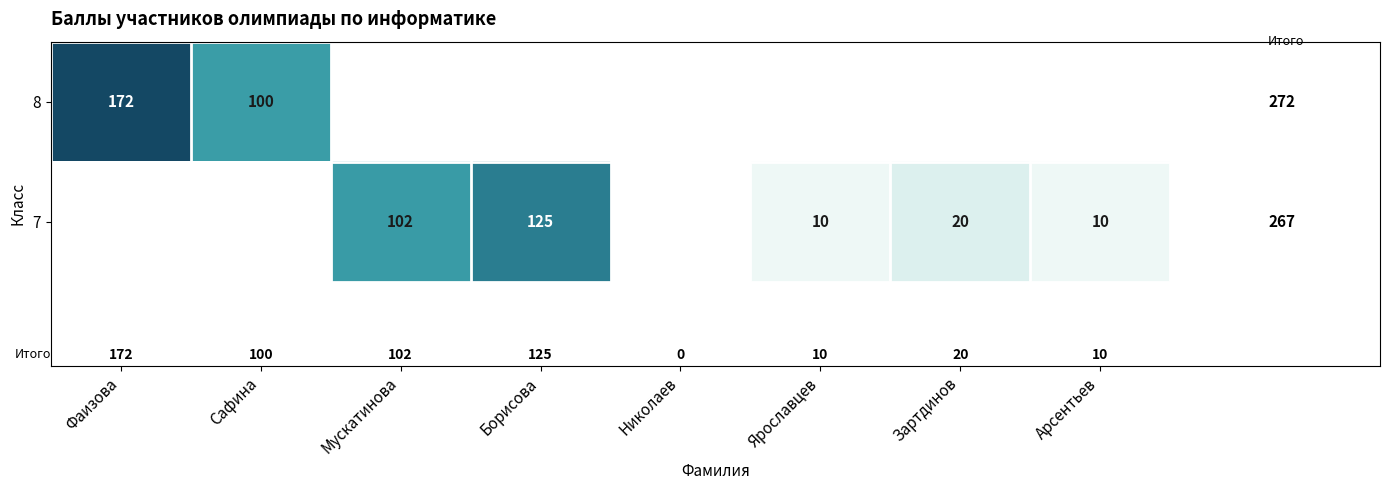

The value of 7 at Ярославцев is 6. True or false?

False